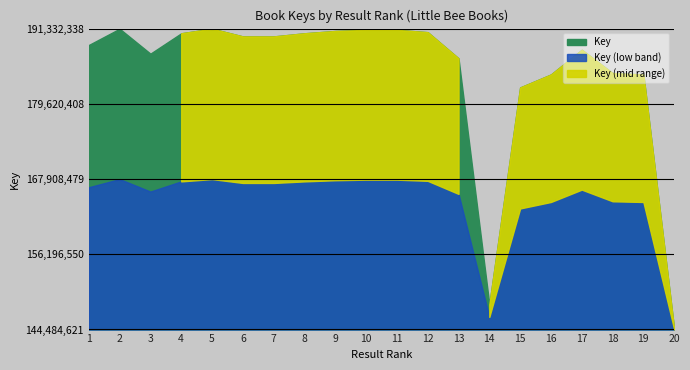

What is the sum of the values at 8 and 9?

381599600